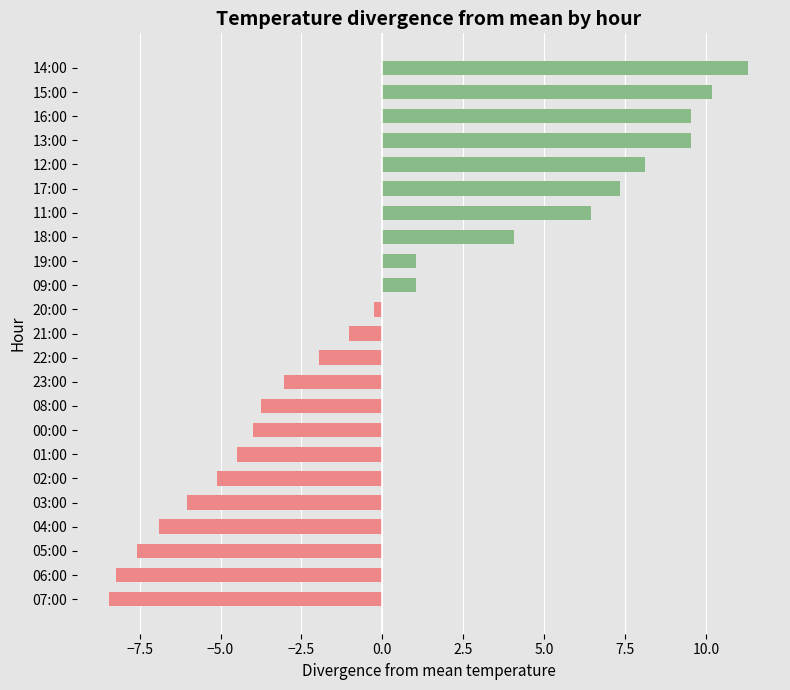

What is the average value?

0.3